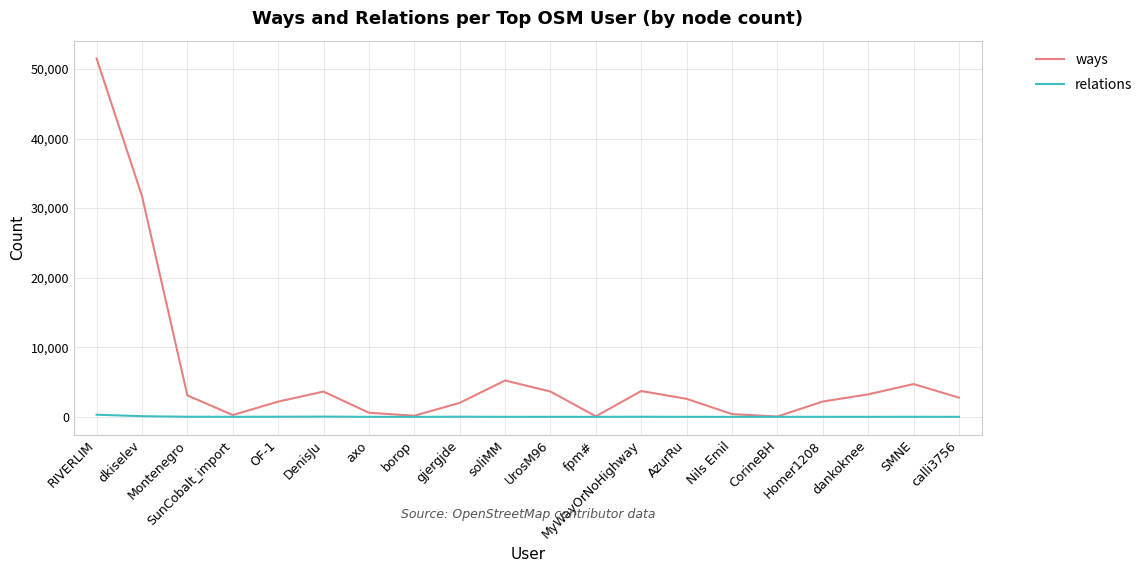

List the series in order of their peak value, highest first.

ways, relations